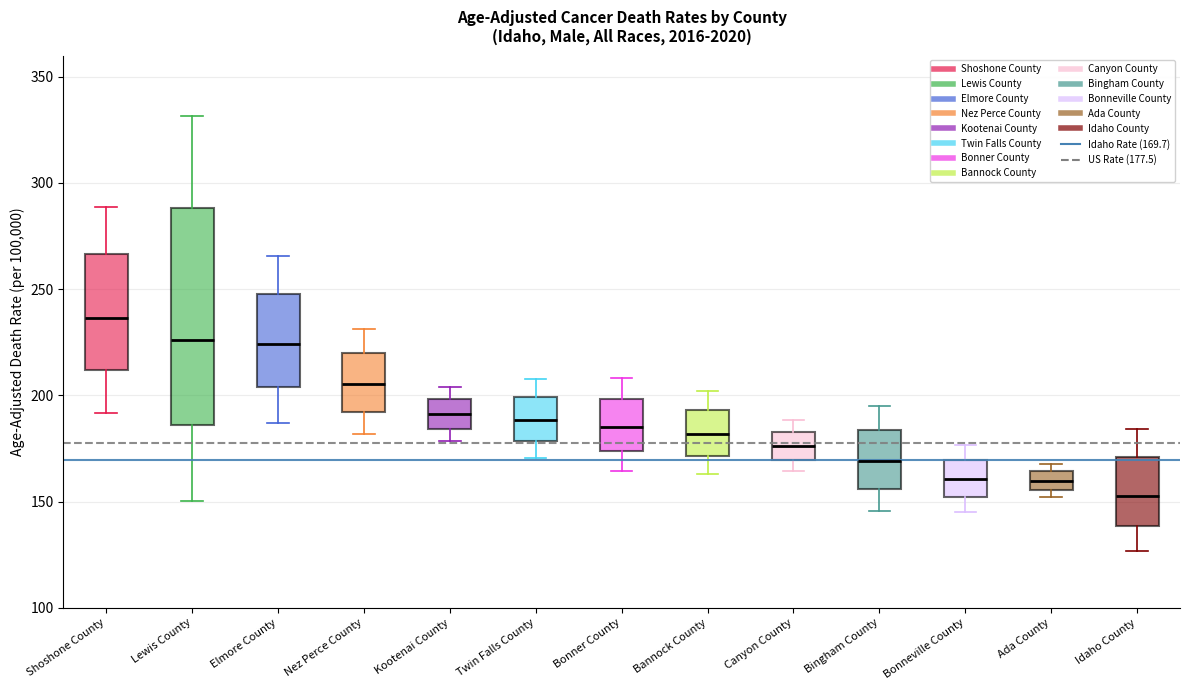

Reading left to right, read every box against the y-axis: the position of its median line, the range the box covers, and the ends of its whiskers. The values are not printed on the chart, so give them approximately, as read against the axis.

Shoshone County: median 235, box 210 to 265, whiskers 190 to 290
Lewis County: median 225, box 185 to 290, whiskers 150 to 330
Elmore County: median 225, box 205 to 250, whiskers 185 to 265
Nez Perce County: median 205, box 190 to 220, whiskers 180 to 230
Kootenai County: median 190, box 185 to 200, whiskers 180 to 205
Twin Falls County: median 190, box 180 to 200, whiskers 170 to 210
Bonner County: median 185, box 175 to 200, whiskers 165 to 210
Bannock County: median 180, box 170 to 195, whiskers 165 to 200
Canyon County: median 175, box 170 to 185, whiskers 165 to 190
Bingham County: median 170, box 155 to 185, whiskers 145 to 195
Bonneville County: median 160, box 150 to 170, whiskers 145 to 175
Ada County: median 160, box 155 to 165, whiskers 150 to 170
Idaho County: median 155, box 140 to 170, whiskers 125 to 185